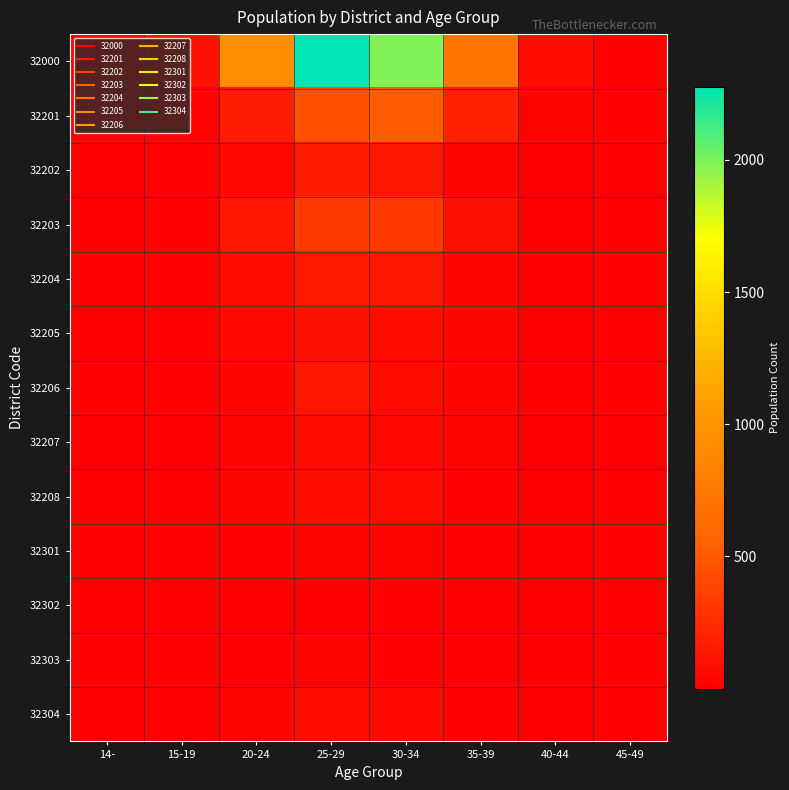

Rank the series at 45-49 from highest to lowest value.

32000, 32201, 32202, 32203, 32204, 32205, 32206, 32207, 32208, 32301, 32302, 32303, 32304